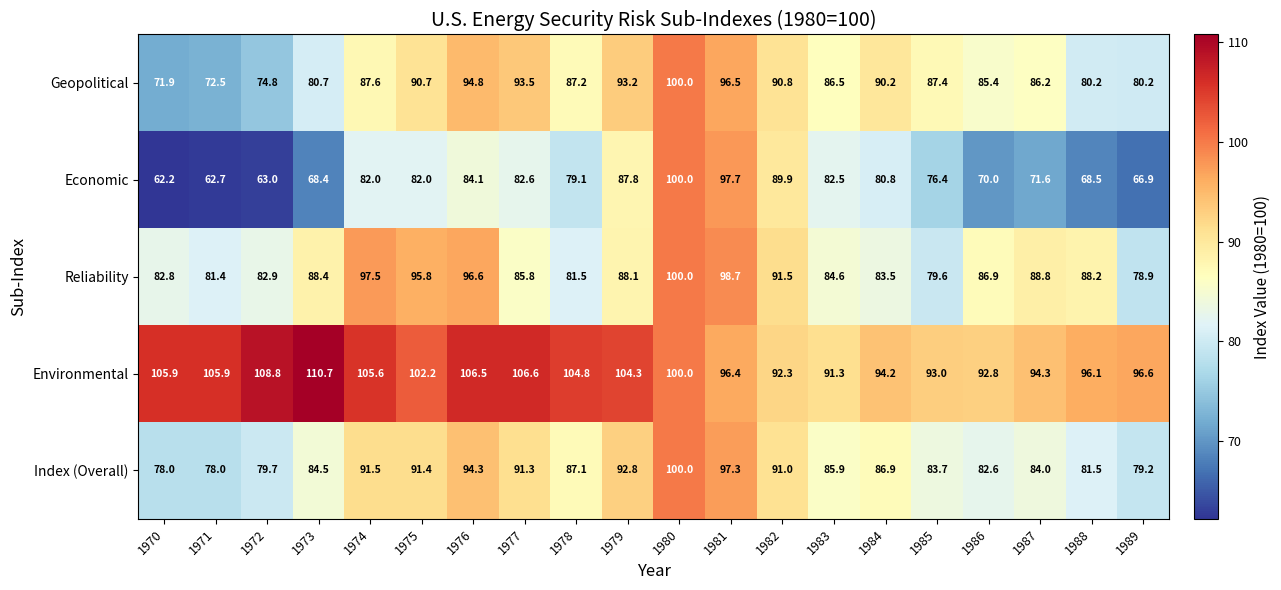

What is the difference between the Reliability values at 1972 and 1980?

17.1